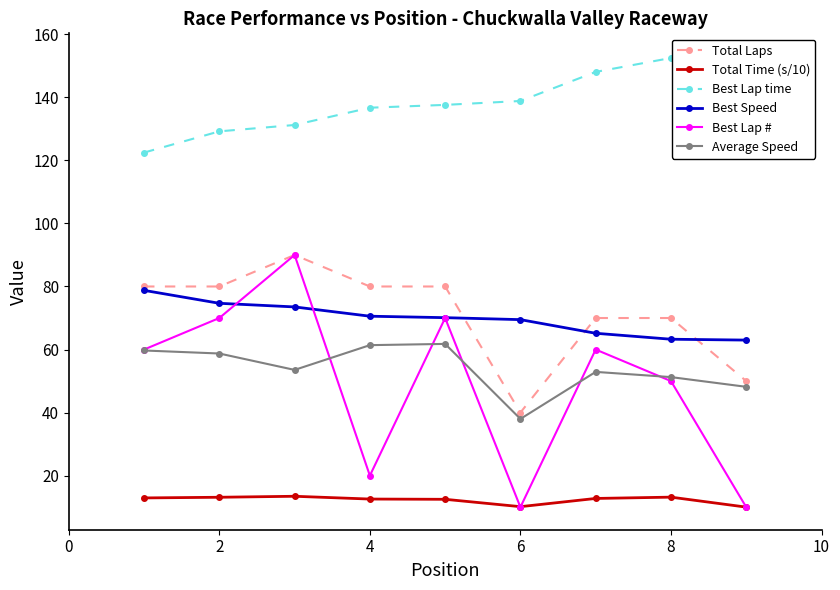

True or false: Average Speed has more than 1 points higher than both neighbors.

True